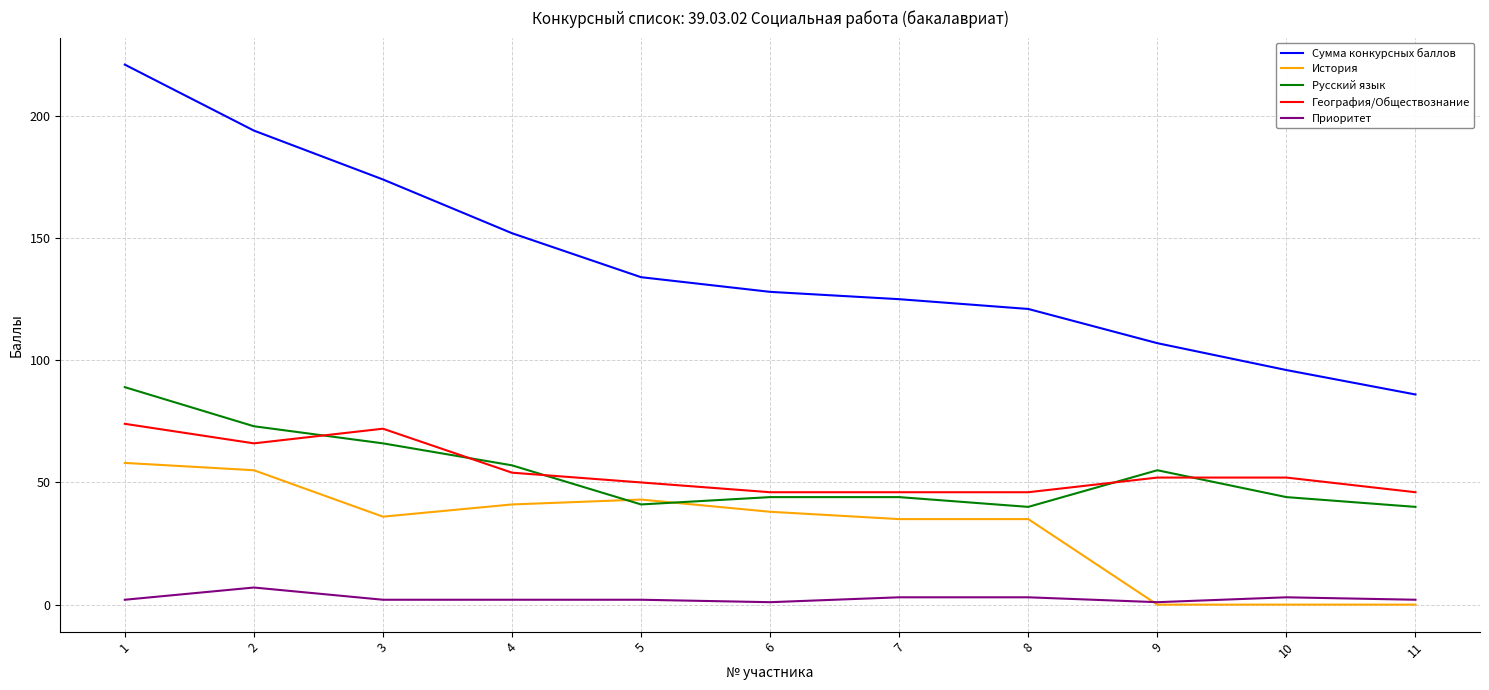

True or false: Приоритет has more than 0 interior local peaks.

True